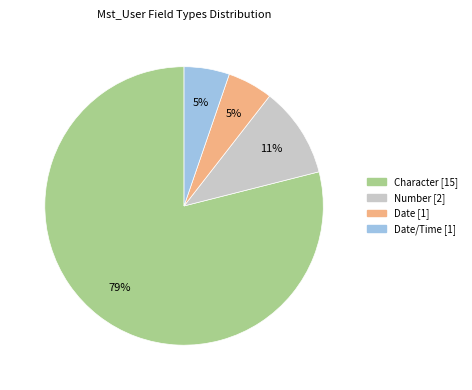

To the nearest percent, what is the difference between the largest and smallest slice percentages?

74%